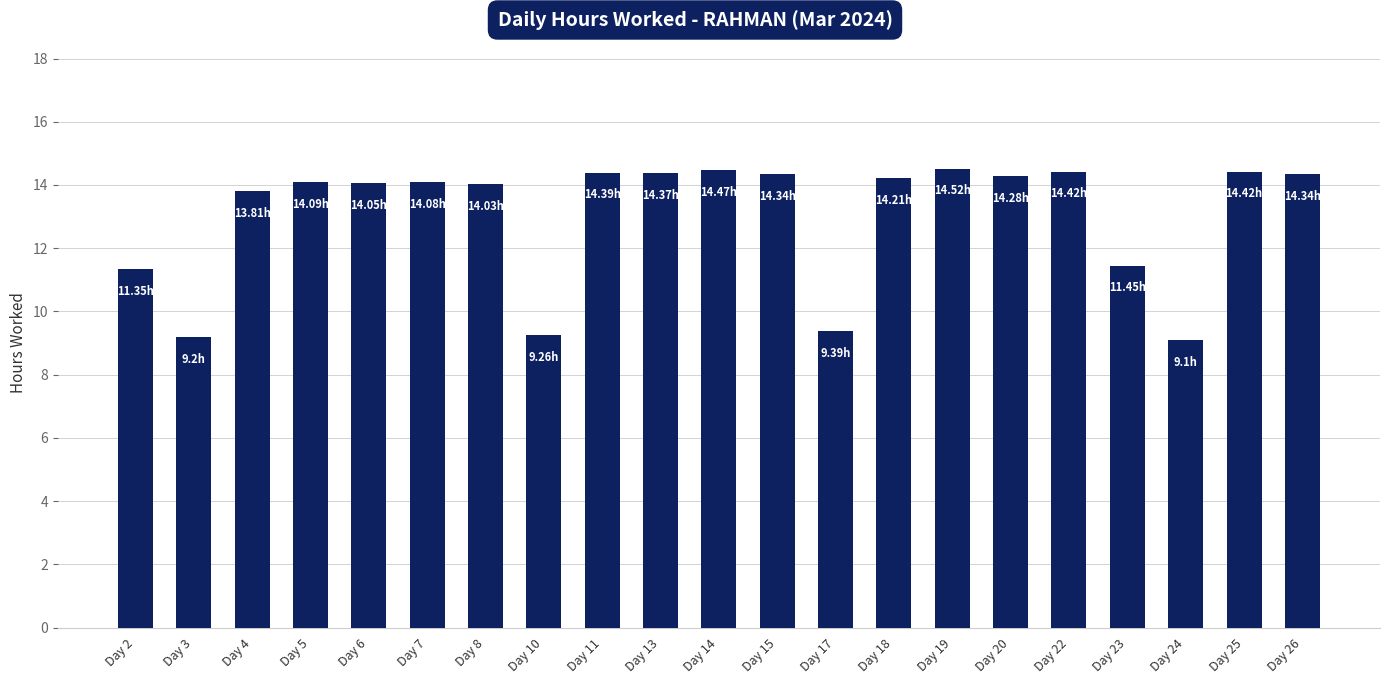

What value does the data have at Day 19?

14.5